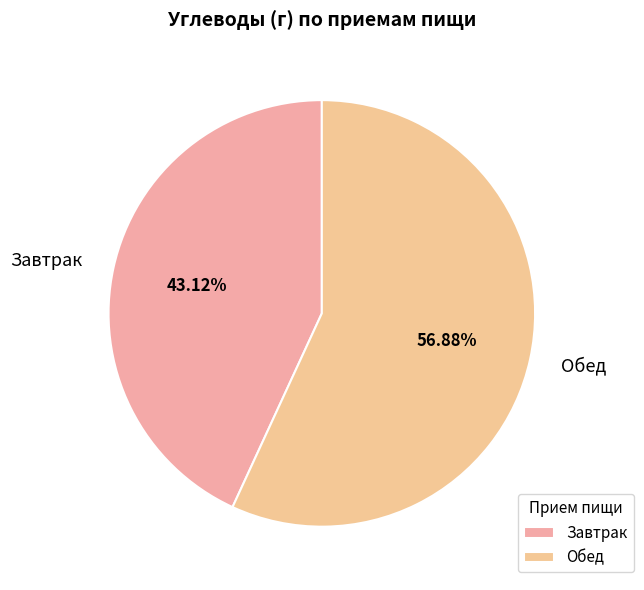

Combined, what portion of the pie is Обед and Завтрак?

100.0%